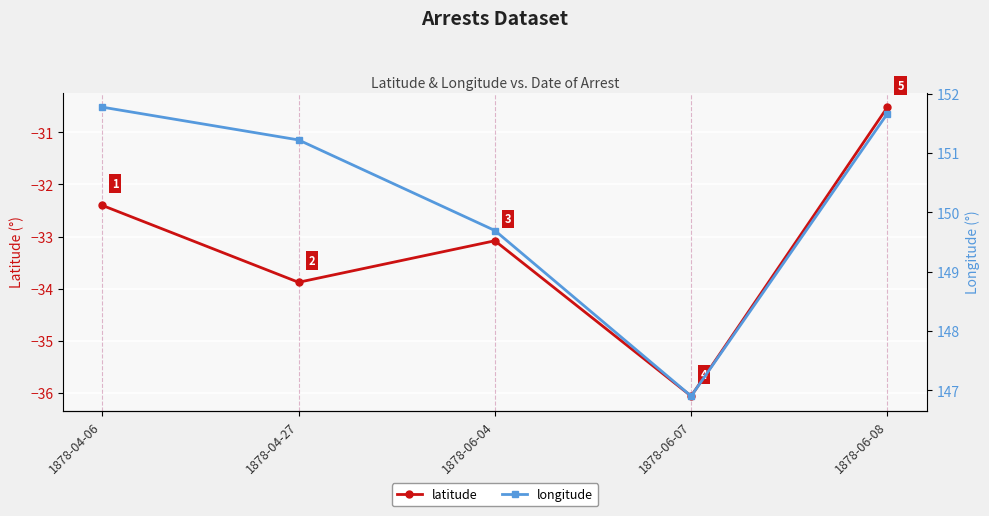

Is it true that latitude equals -17.6 at 1878-04-06?

False